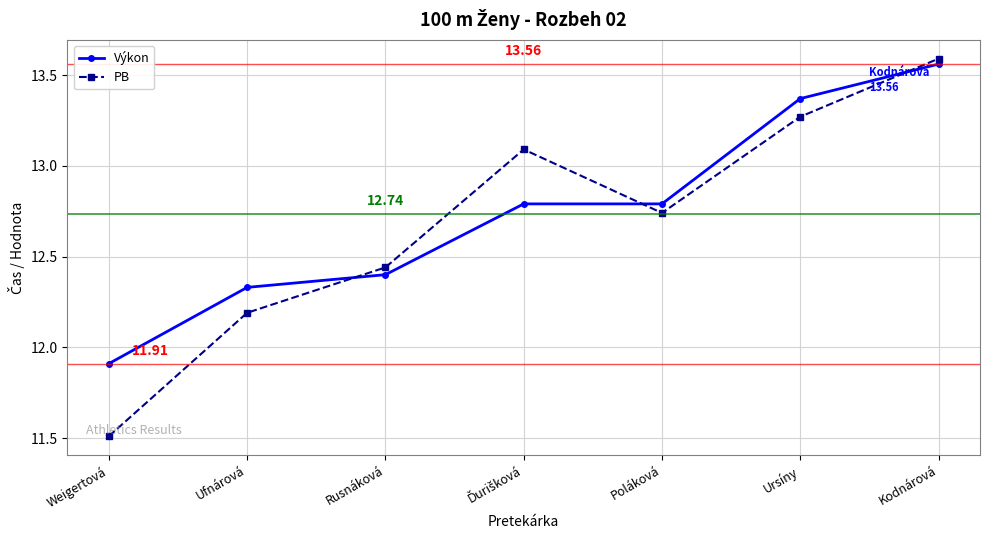

At Kodnárová, list the series in order from largest to smallest.

PB, Výkon